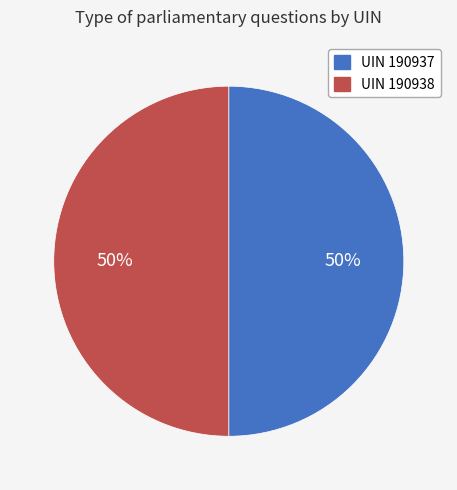

To the nearest percent, what is the average slice percentage?

50%